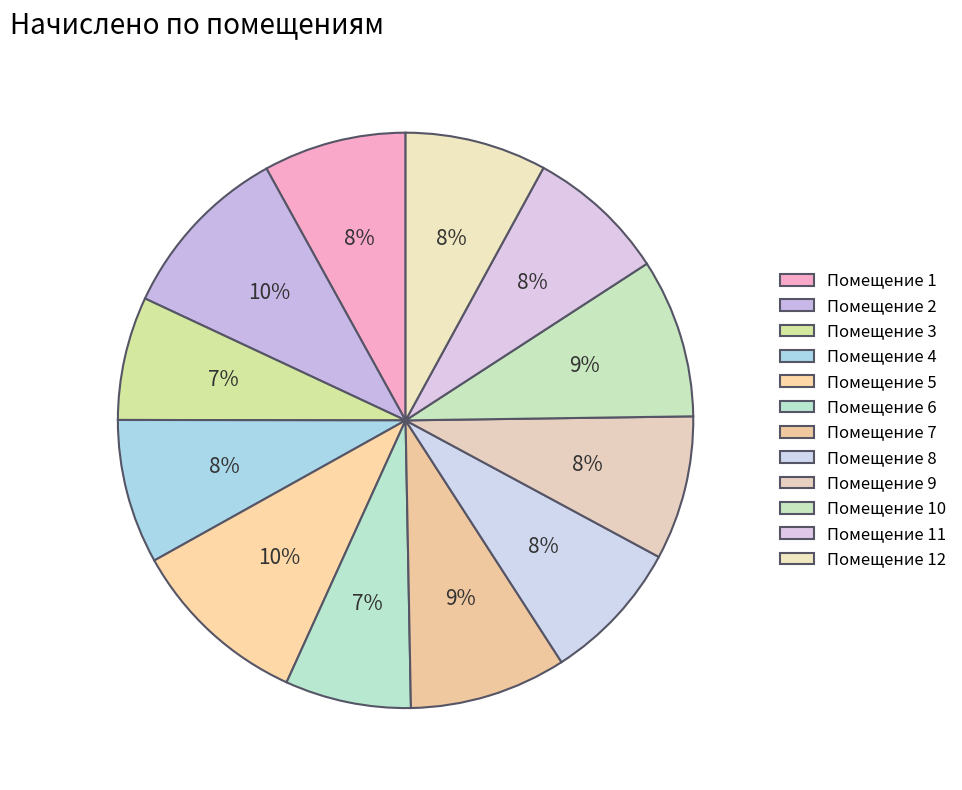

How many slices are in this pie chart?

12